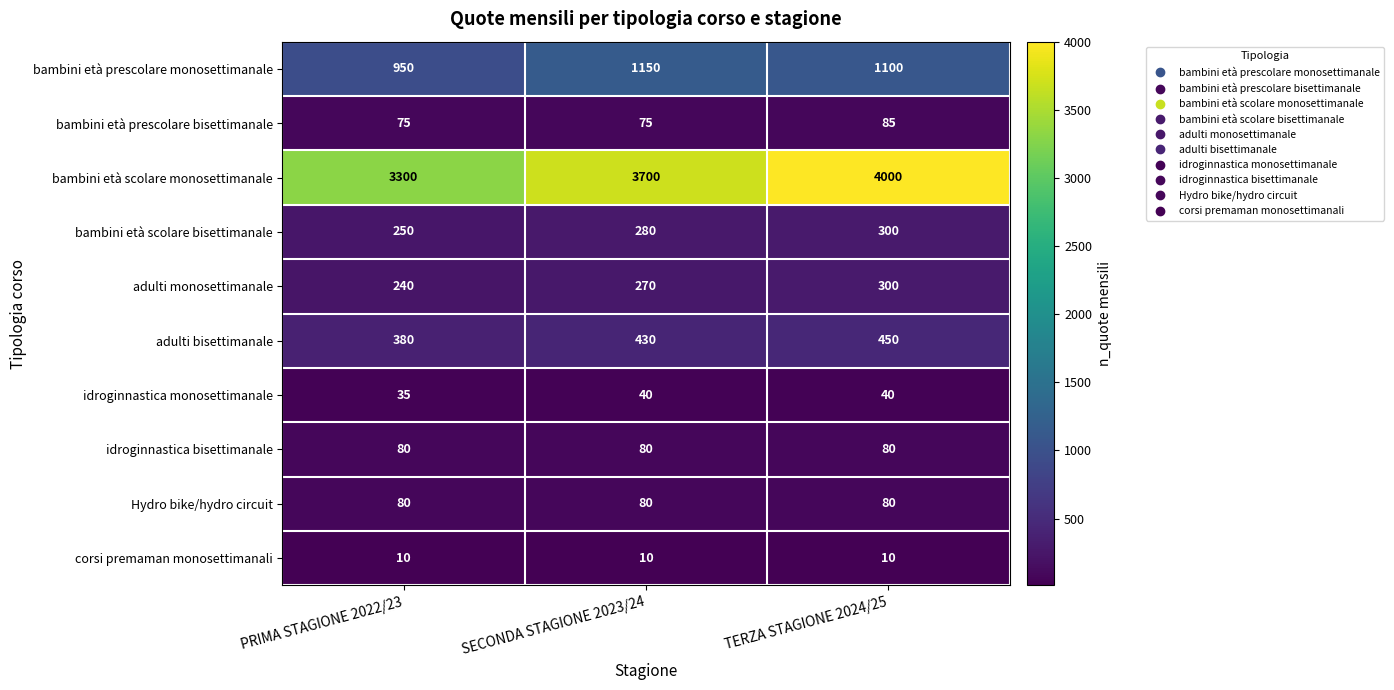

Which series changed the most between SECONDA STAGIONE 2023/24 and TERZA STAGIONE 2024/25?

bambini età scolare monosettimanale